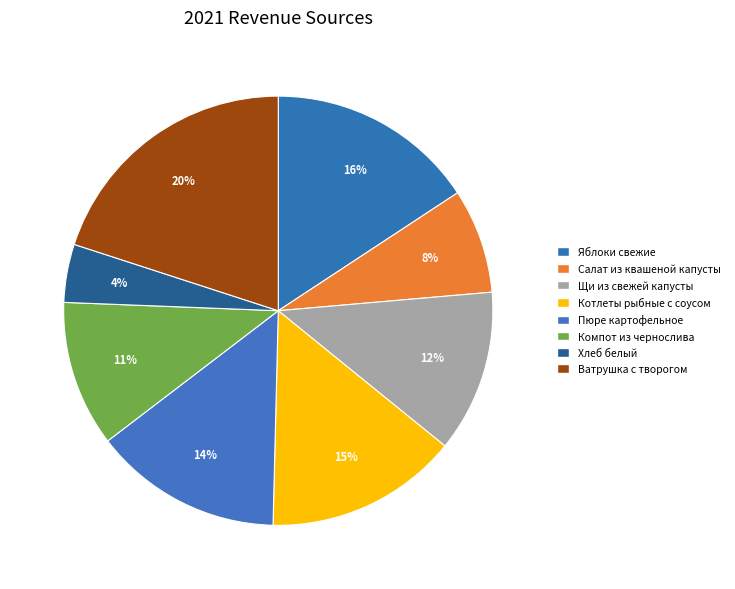

Which has a higher value, Яблоки свежие or Хлеб белый?

Яблоки свежие